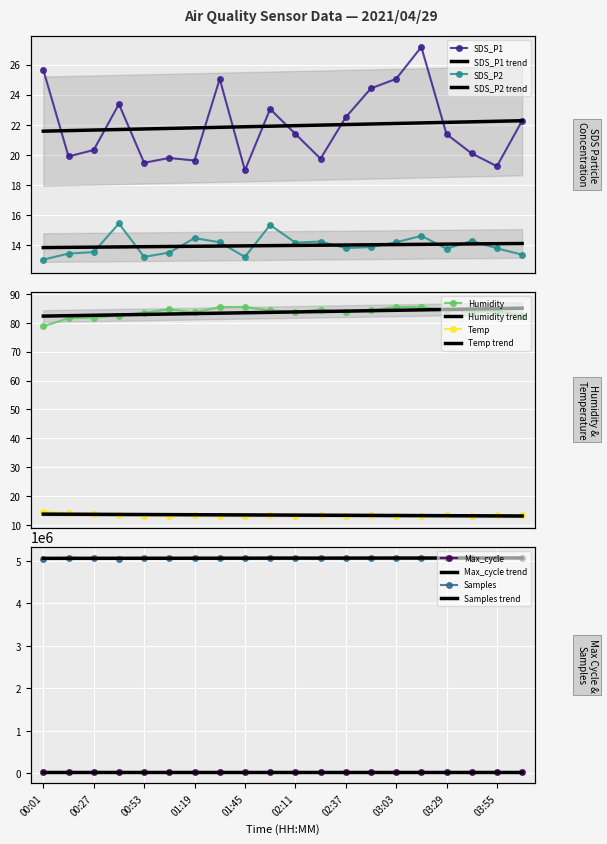

What is the maximum value shown in the chart?

5074816.0